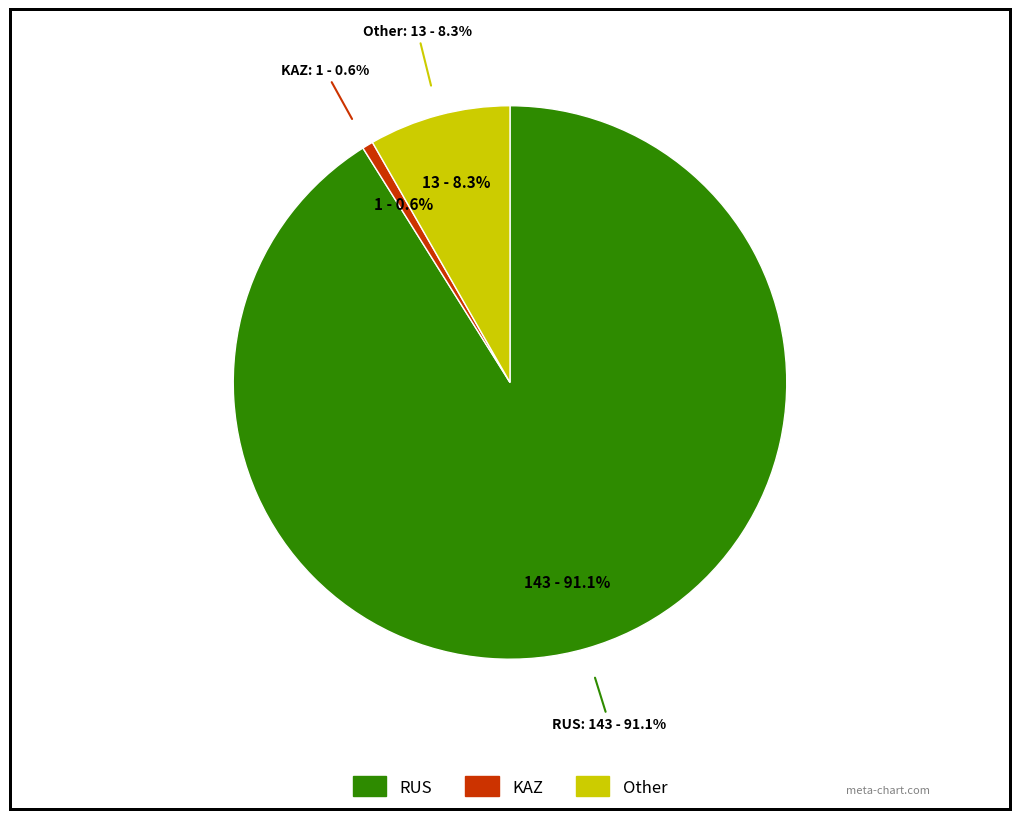

Combined, do KAZ and Other account for over 50%?

No